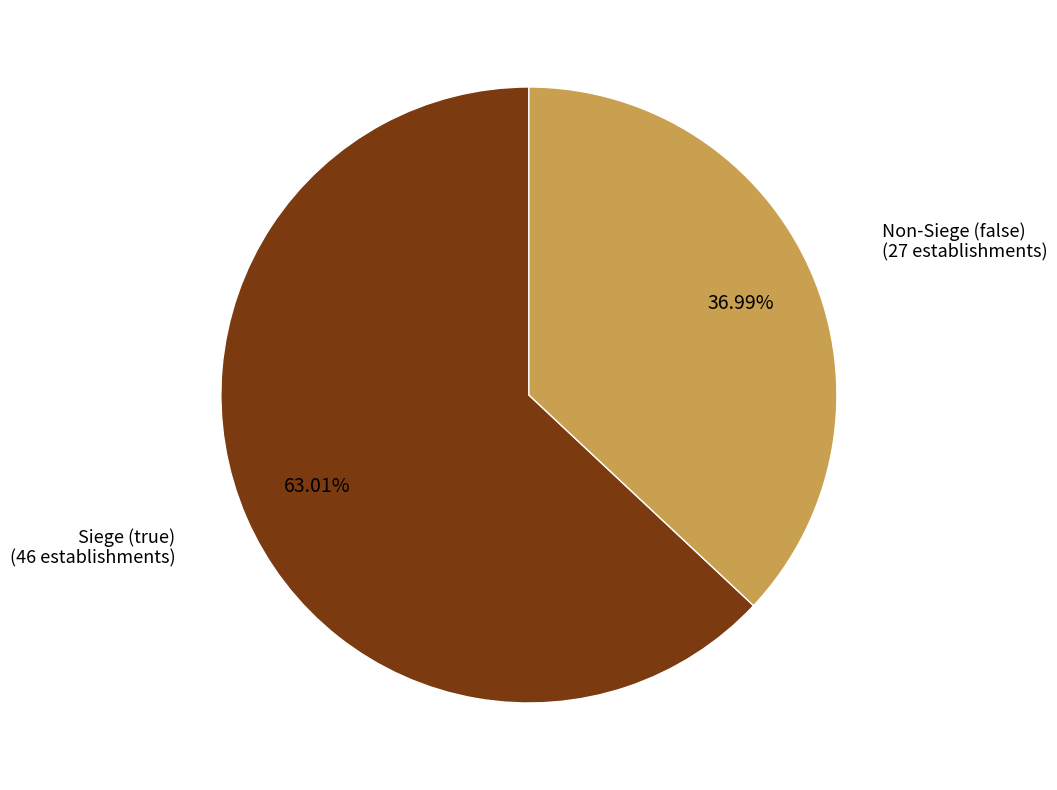

Rank the categories by value from highest to lowest.

Siege (true), Non-Siege (false)